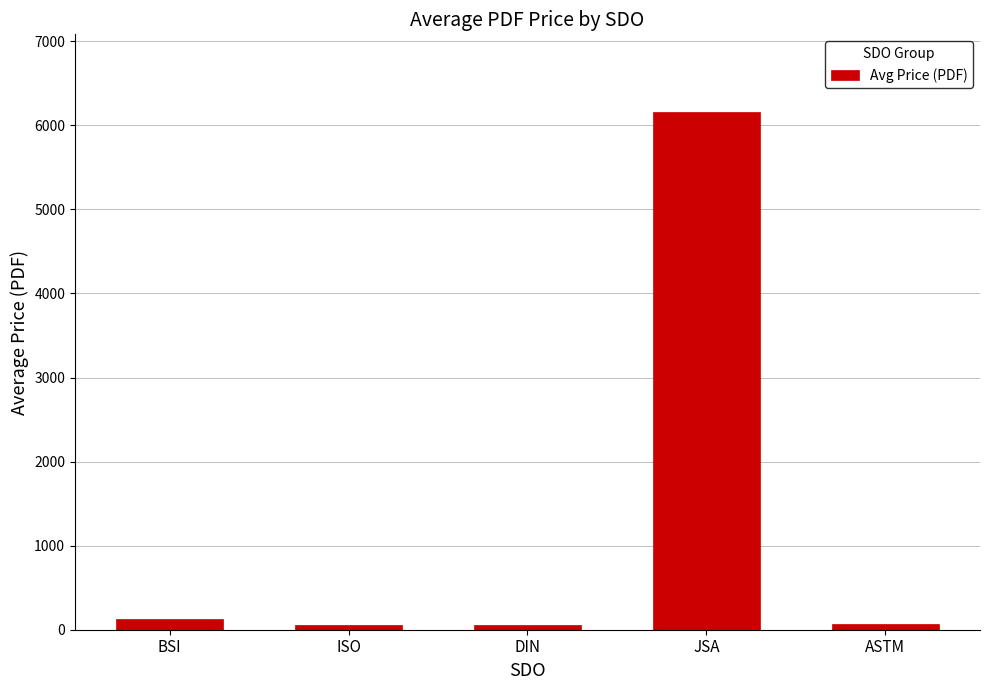

What is the sum of all values?

6469.2